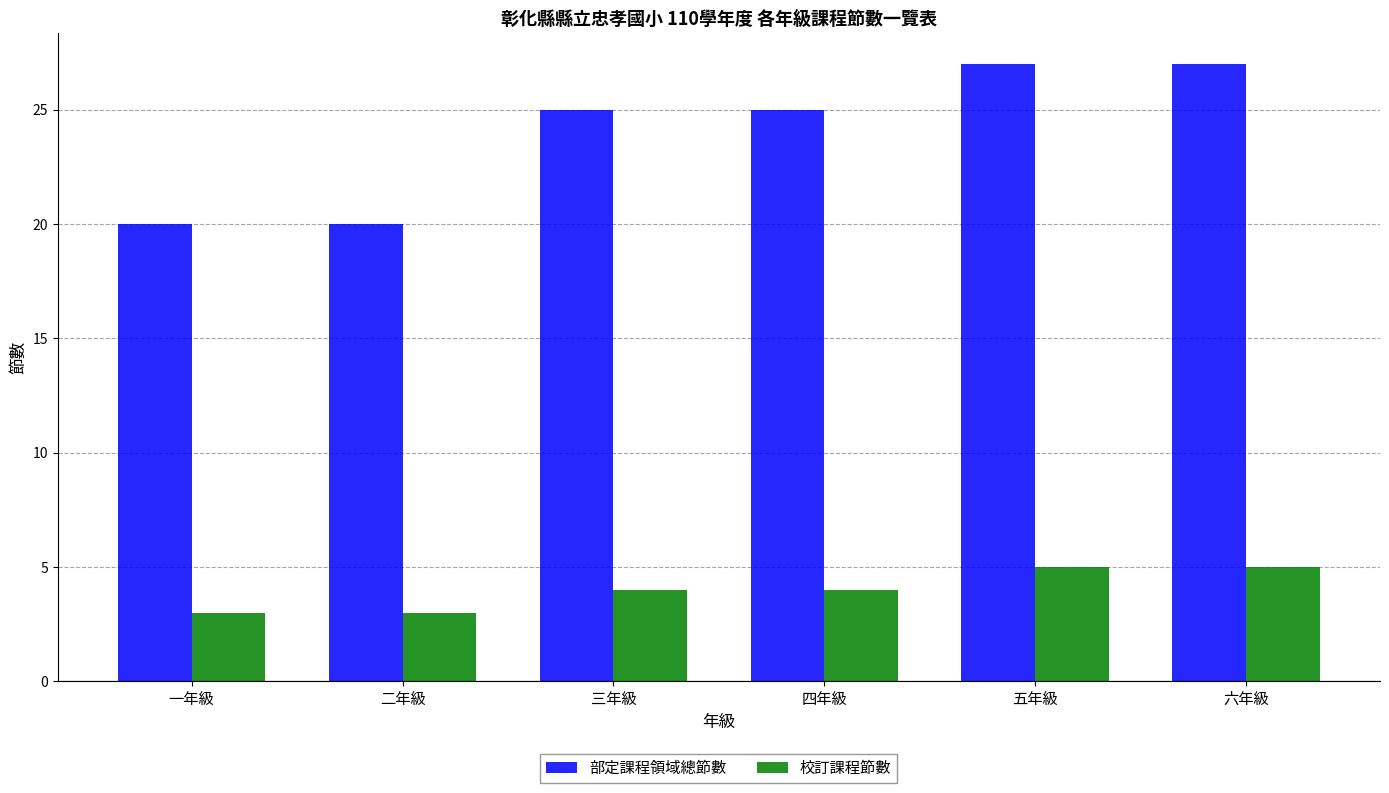

What is the value of the 部定課程領域總節數 bar at the 1st from the left?

20